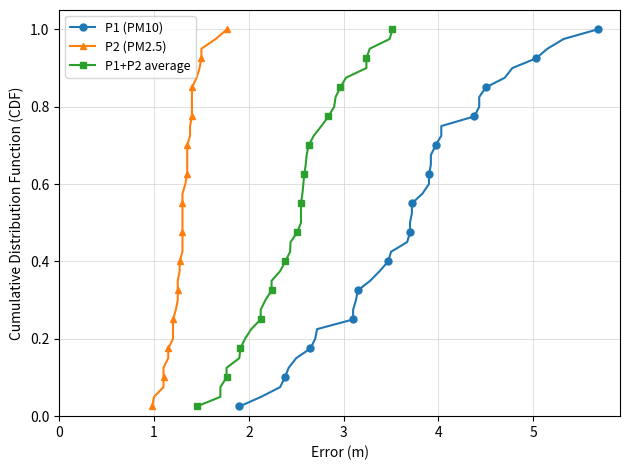

The value of P1+P2 average at 29 is 0.5. True or false?

False